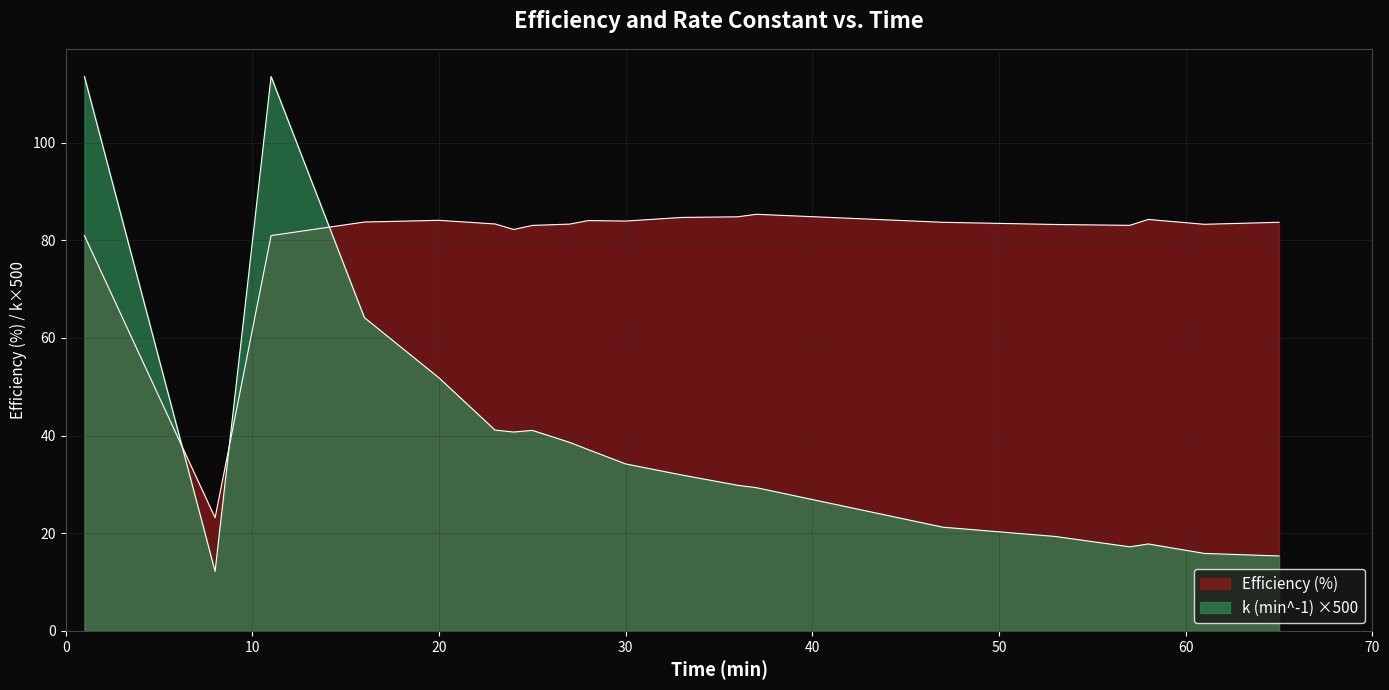

What is the sum of the Efficiency (%) values at 27 and 65?

167.0